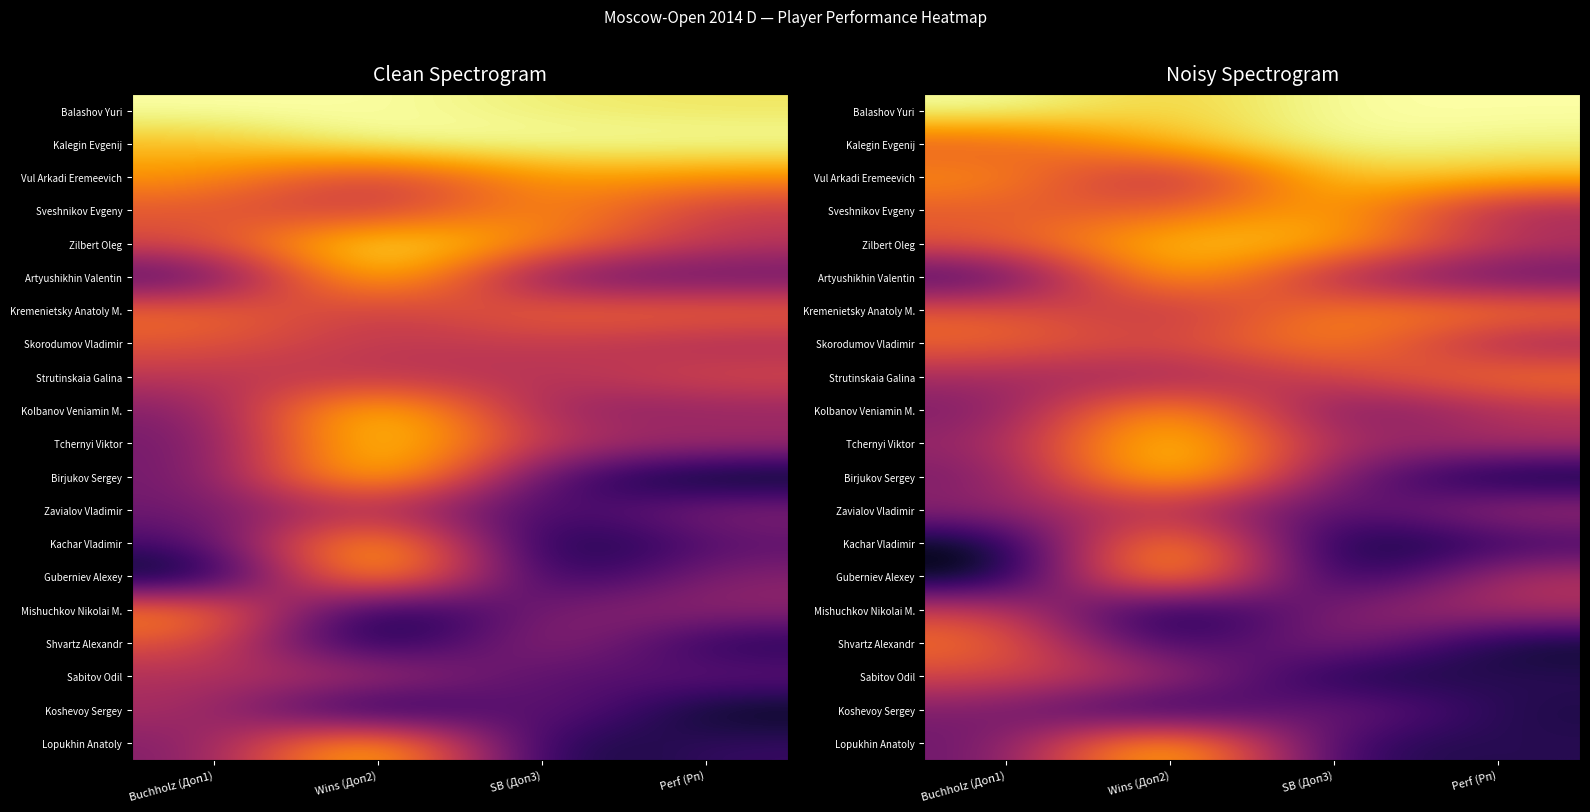

What is the spread (max minus min) of values at SB (Доп3)?

1.0